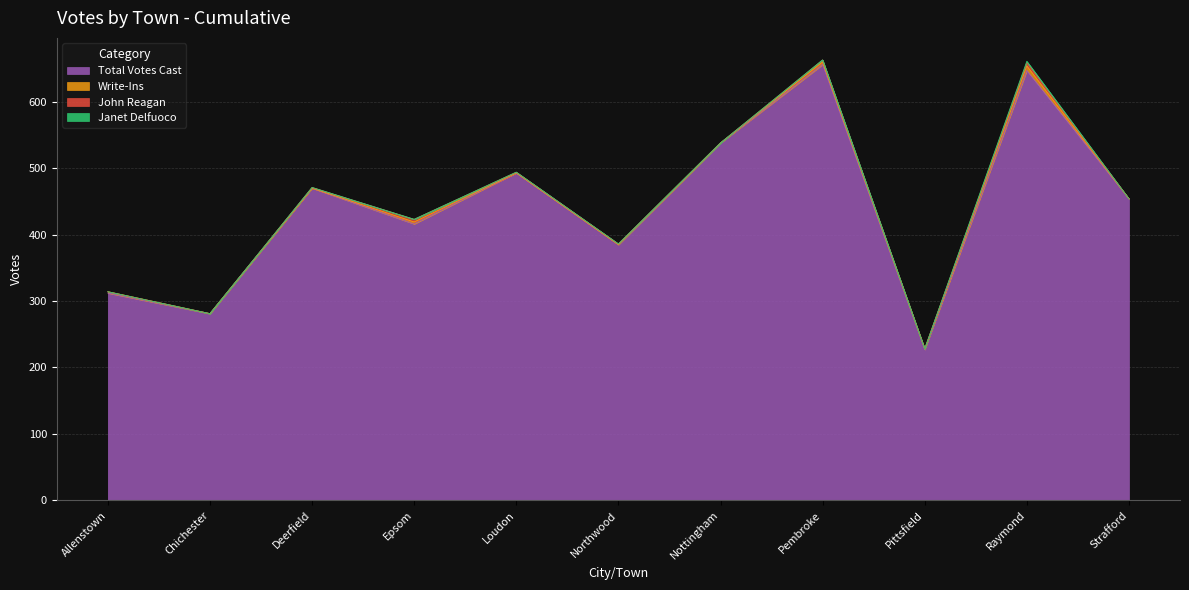

What is the total value across all series at Loudon?

494